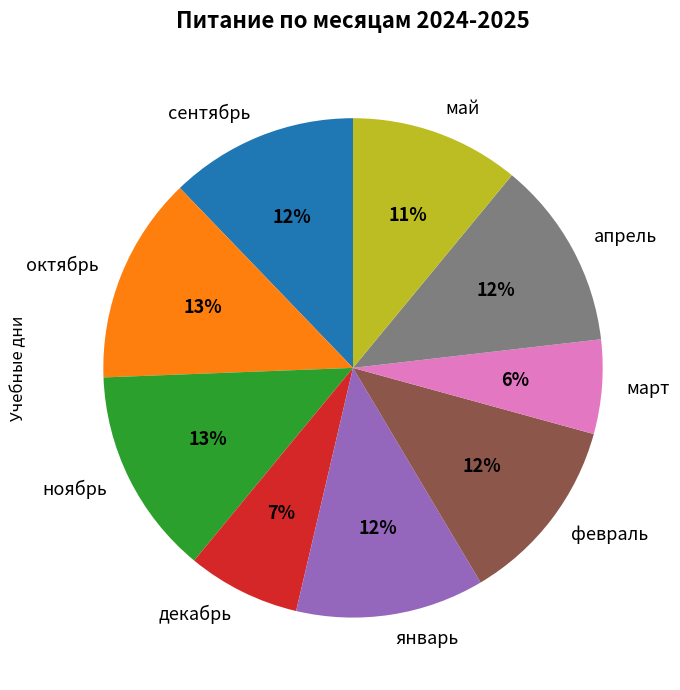

To the nearest percent, what is the average slice percentage?

11%